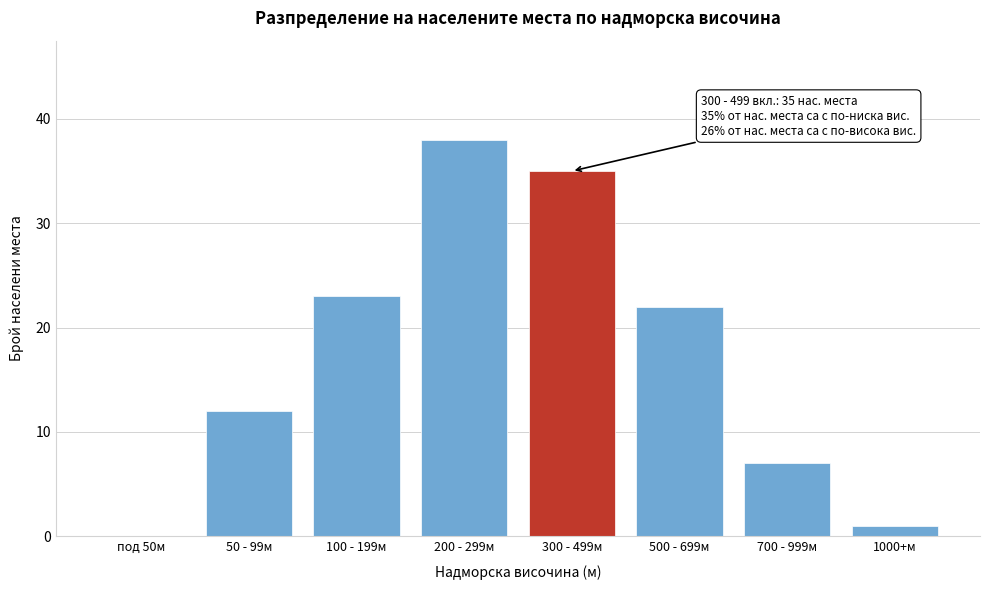

Reading right to left, extract all data points from this chart.

1000+м=1	700 - 999м=7	500 - 699м=22	300 - 499м=35	200 - 299м=38	100 - 199м=23	50 - 99м=12	под 50м=0